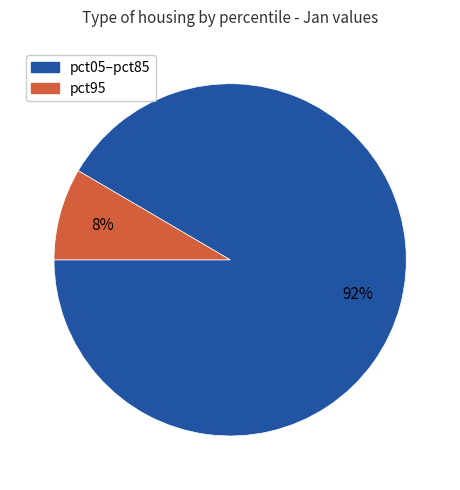

Is there a majority slice in this chart?

Yes